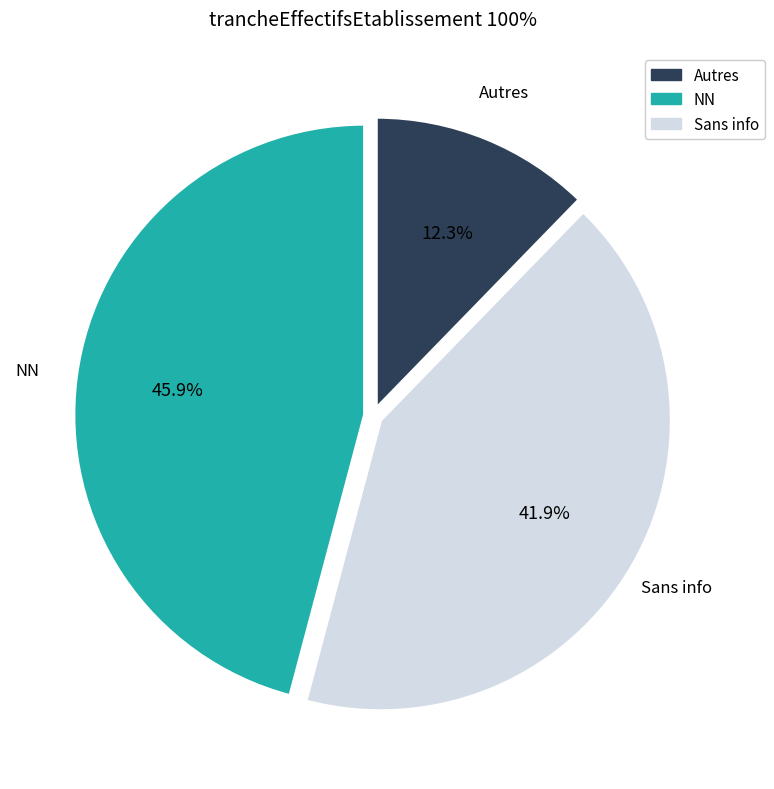

Is there any slice that represents more than half of the pie?

No